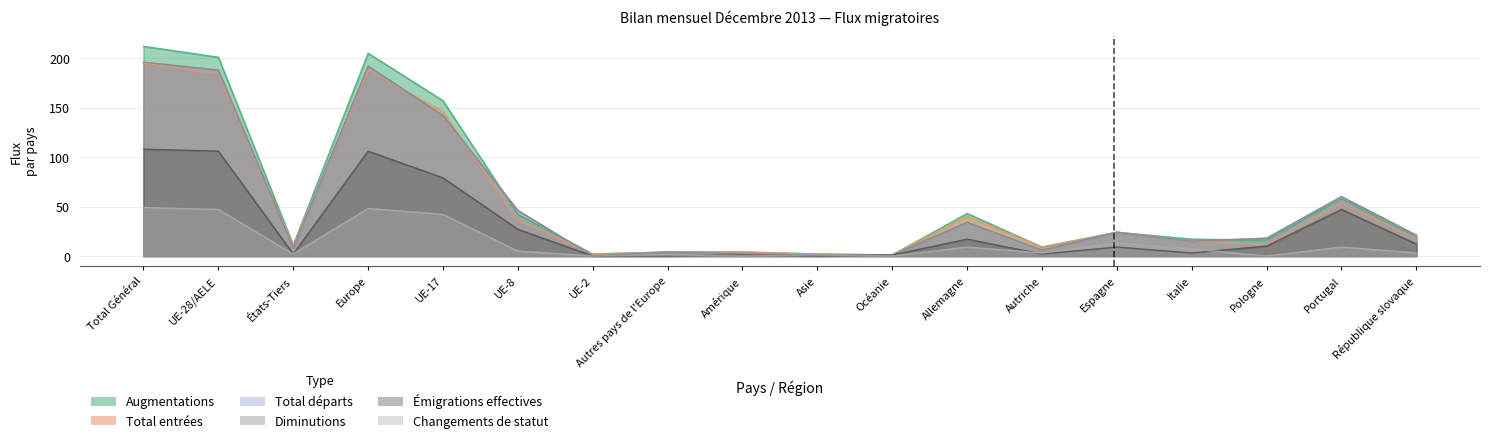

Read the Émigrations effectives value at Allemagne.

17